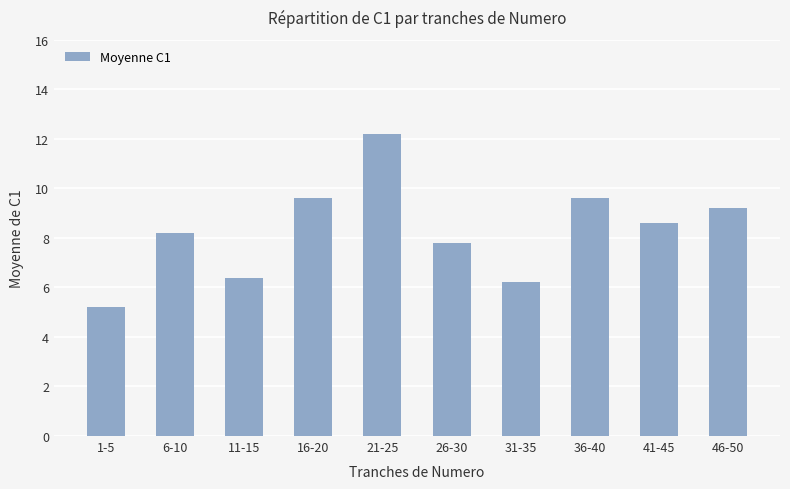

What is the difference between the maximum and minimum values?

7.0